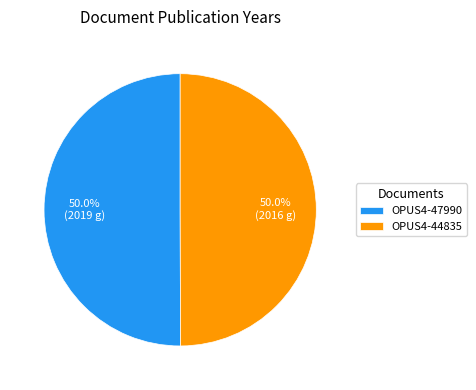

To the nearest percent, what portion does OPUS4-47990 represent?

50%